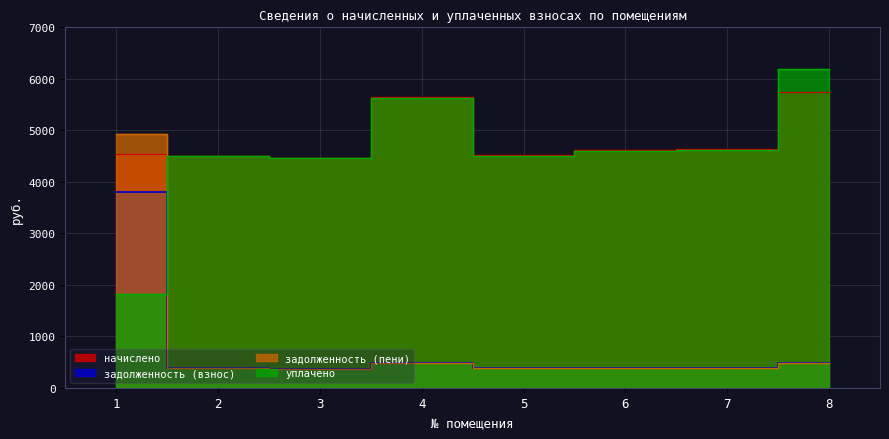

Reading right to left, transcribe all the data shown in this chart.

начислено: 8=5749.7	7=4641.6	6=4617.0	5=4518.5	4=5651.2	3=4469.3	2=4506.2	1=4530.8
задолженность (взнос): 8=479.1	7=386.8	6=384.8	5=376.5	4=470.9	3=372.4	2=375.5	1=3796.2
задолженность (пени): 8=479.1	7=386.8	6=384.8	5=376.5	4=470.9	3=372.4	2=375.5	1=4928.9
уплачено: 8=6192.4	7=4626.9	6=4602.4	5=4504.2	4=5632.3	3=4455.1	2=4492.0	1=1818.0